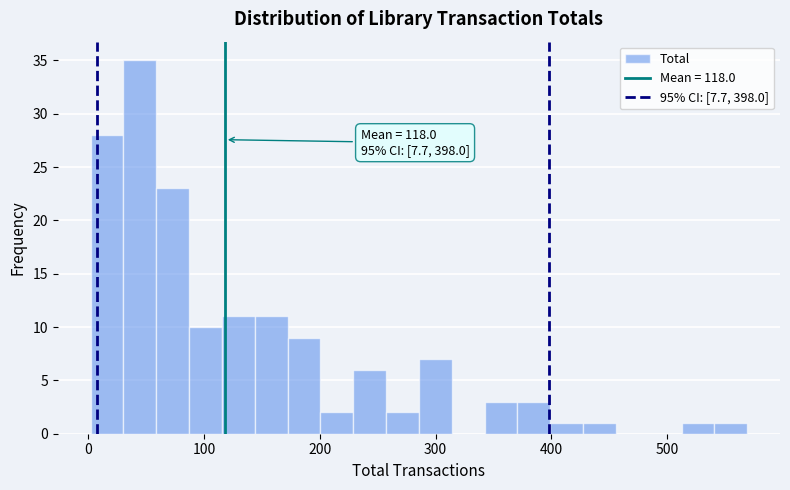

Around what value on the x-axis is the tallest bar? Give the approximate position of its centre, as read against the axis.

40